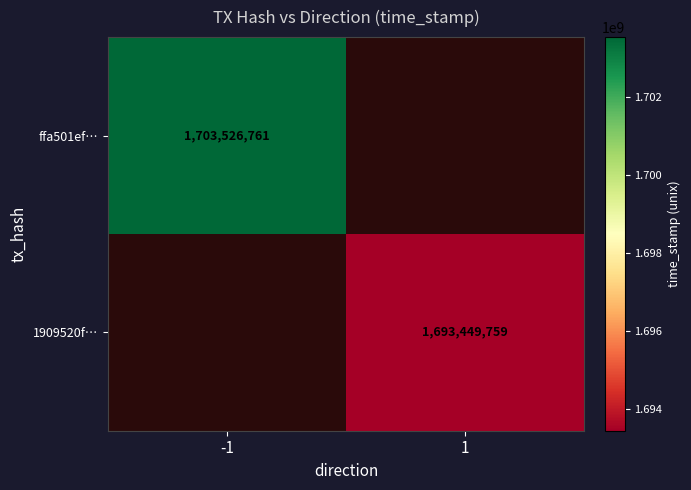

The ffa501ef… series shows 1703526761 at -1. True or false?

True